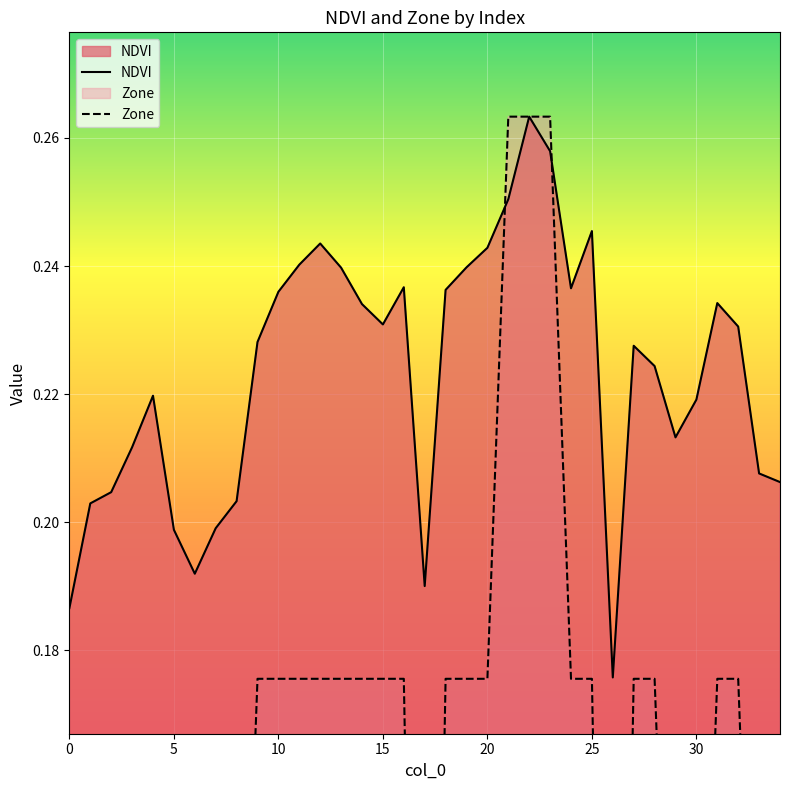

In Zone, how many points are lower than both neighbors (excluding endpoints)?

3